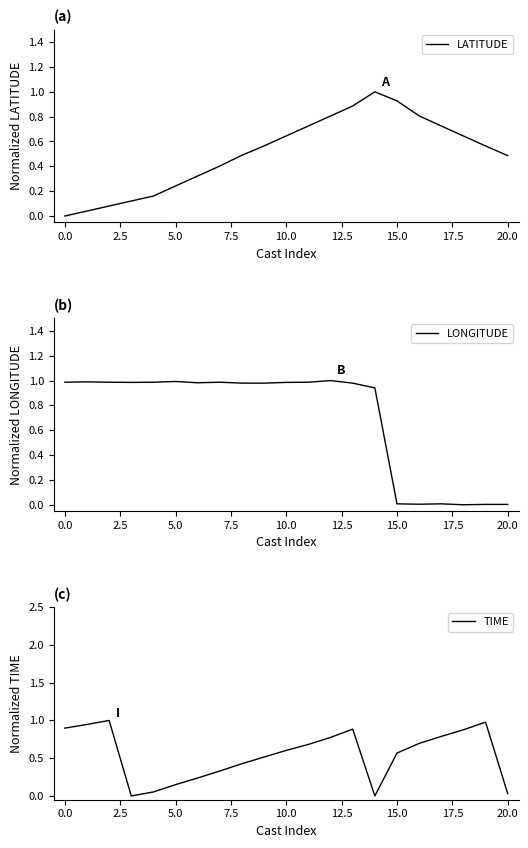

What is the difference between the second highest and second lowest values in the LATITUDE series?

0.9